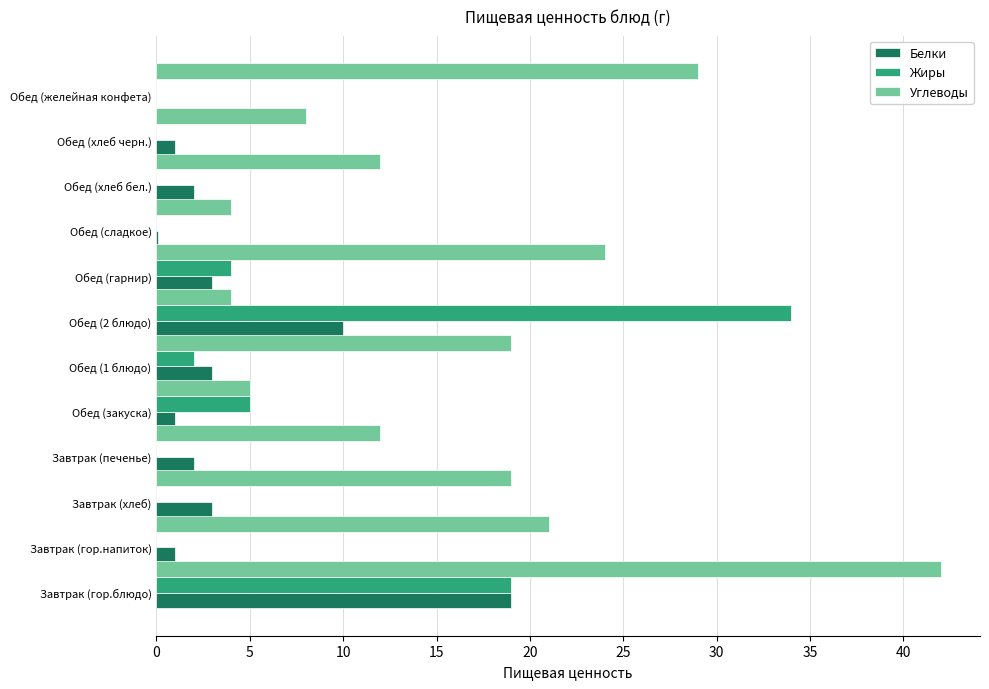

Is it true that Углеводы equals 17.2 at Обед (хлеб бел.)?

False